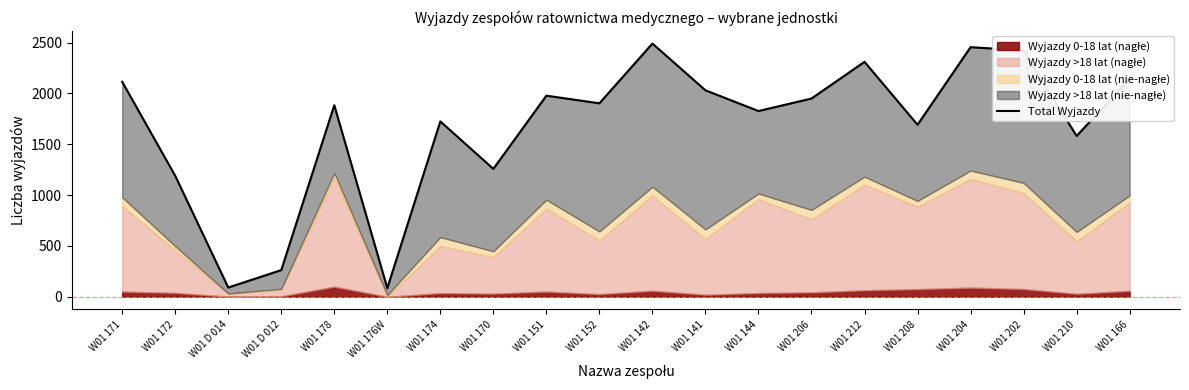

How many points are lower than both their immediate neighbors (excluding endpoints)?

7